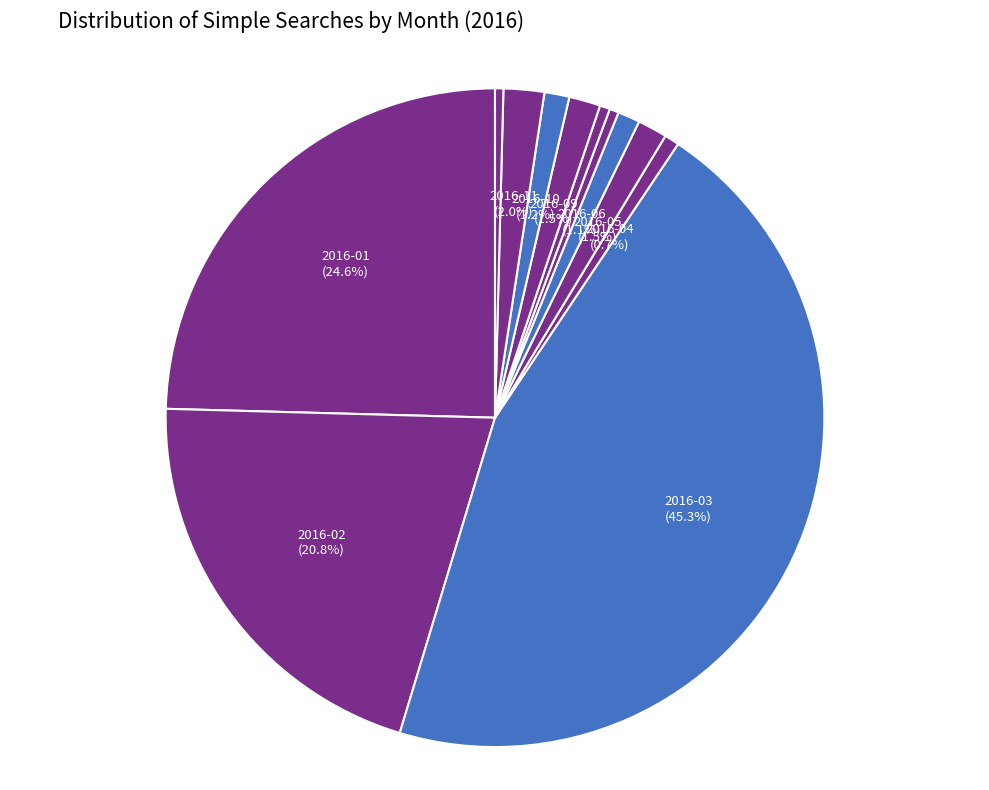

How many segments does this pie chart have?

12